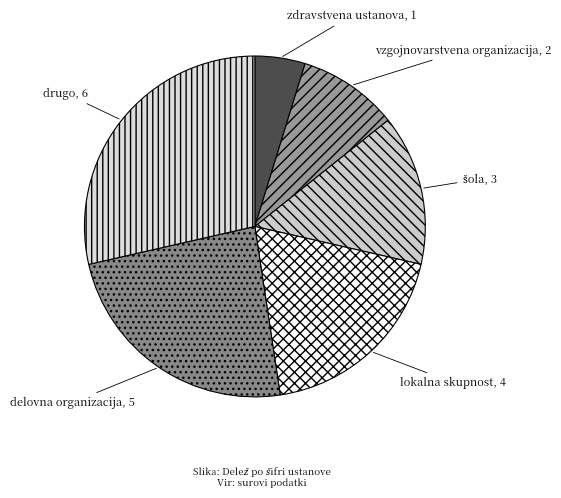

Is the sum of delovna organizacija and vzgojnovarstvena organizacija greater than half?

No